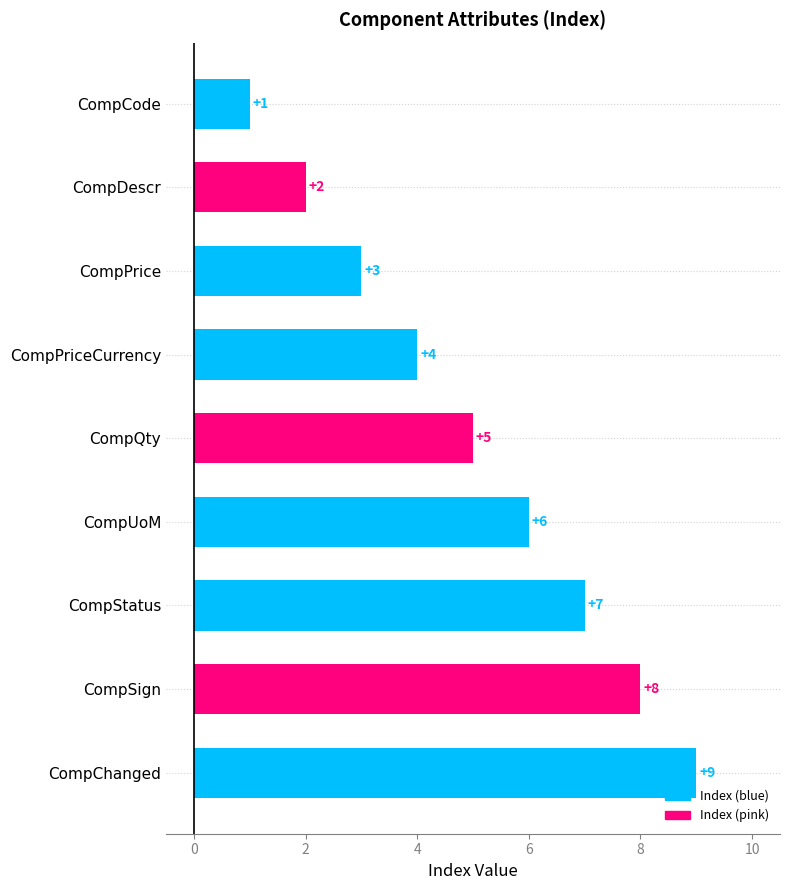

What is the label of the 1st bar from the top?

CompCode